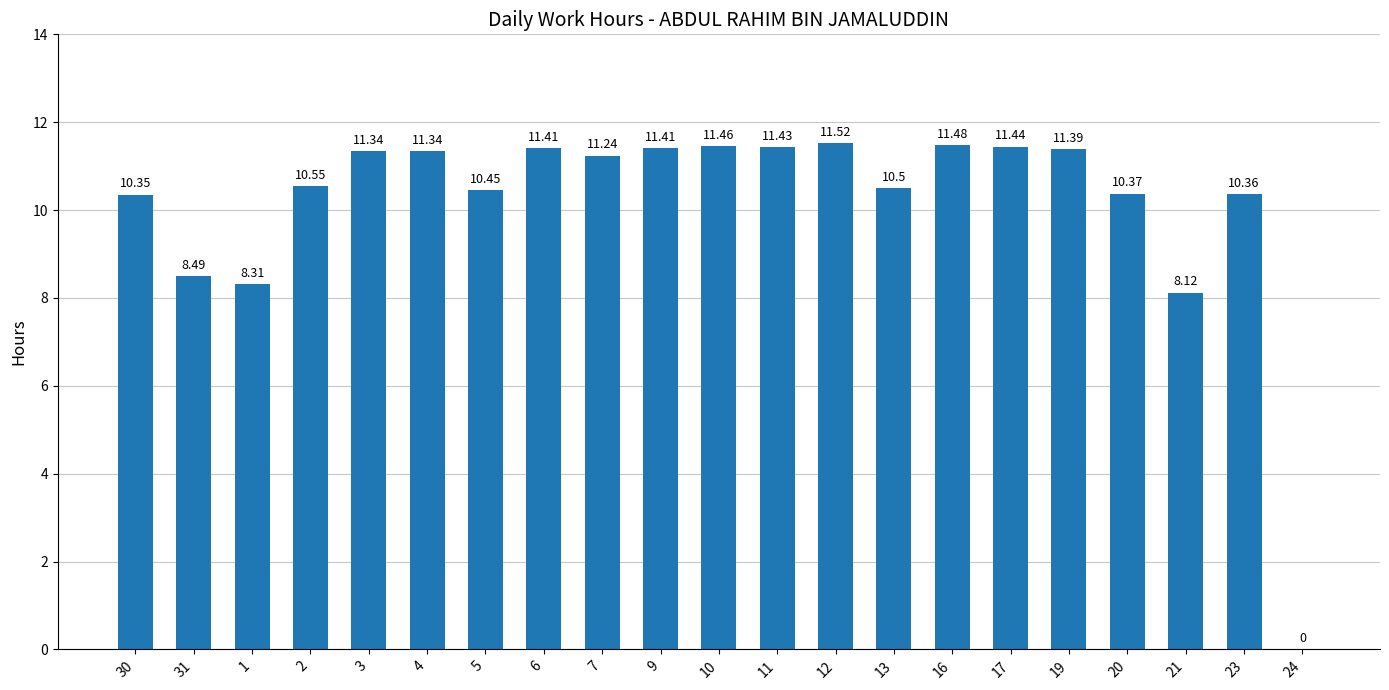

What is the maximum value shown in the chart?

11.5